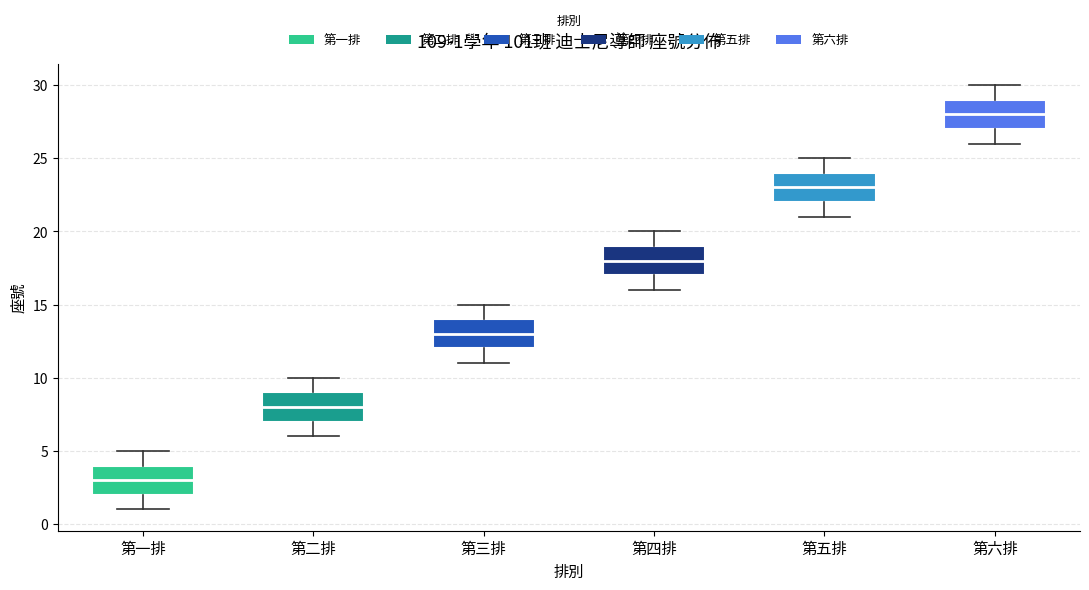

Which box's median line is the lowest?

第一排